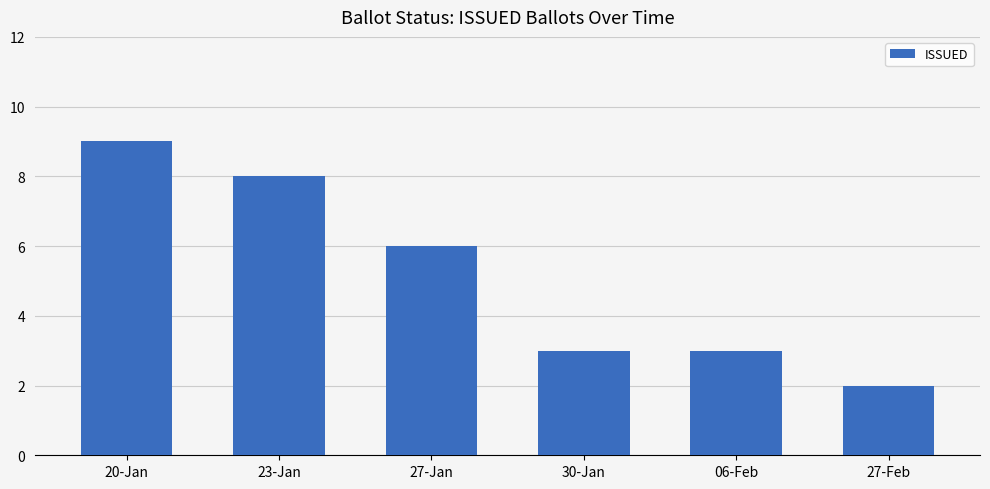

Reading left to right, what are all the values shown in this chart?

20-Jan=9	23-Jan=8	27-Jan=6	30-Jan=3	06-Feb=3	27-Feb=2